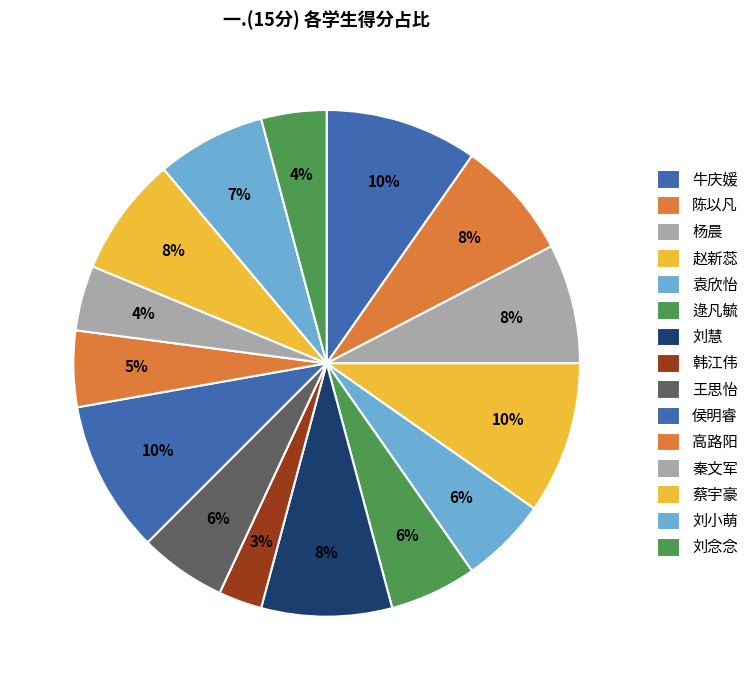

Rank the categories by value from lowest to highest.

韩江伟, 秦文军, 刘念念, 高路阳, 袁欣怡, 逯凡毓, 王思怡, 刘小萌, 陈以凡, 杨晨, 蔡宇豪, 刘慧, 牛庆媛, 赵新蕊, 侯明睿